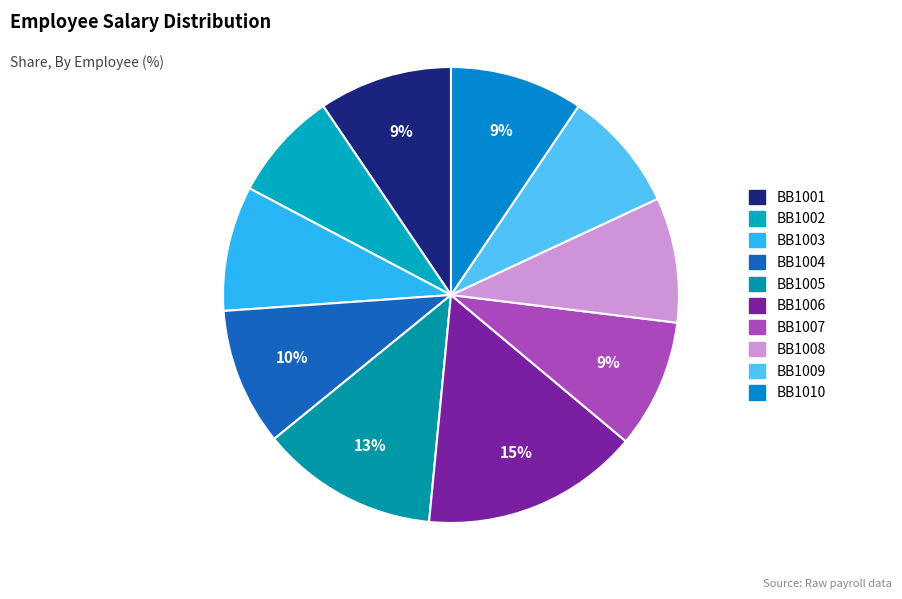

To the nearest percent, what is the average slice percentage?

10%